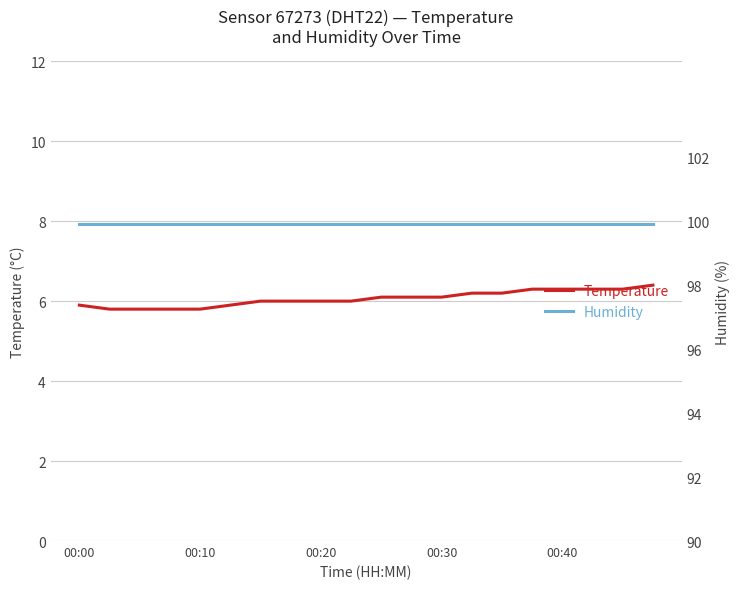

The temperature series shows 6.2 at 14. True or false?

True